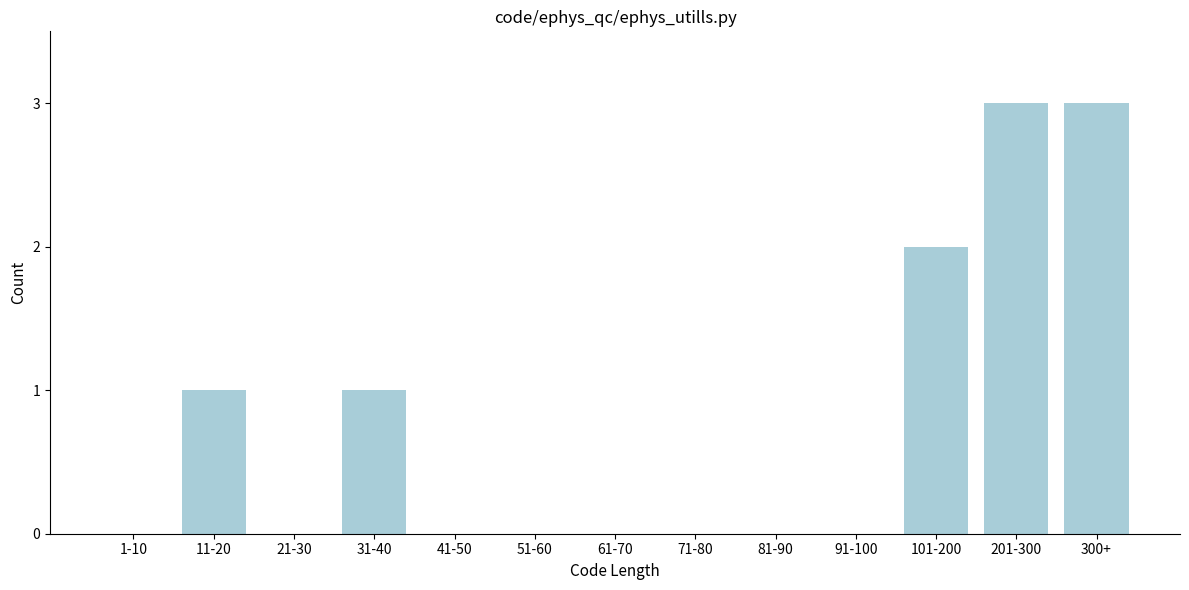

Reading right to left, list all the values displayed in this chart.

300+=3	201-300=3	101-200=2	91-100=0	81-90=0	71-80=0	61-70=0	51-60=0	41-50=0	31-40=1	21-30=0	11-20=1	1-10=0